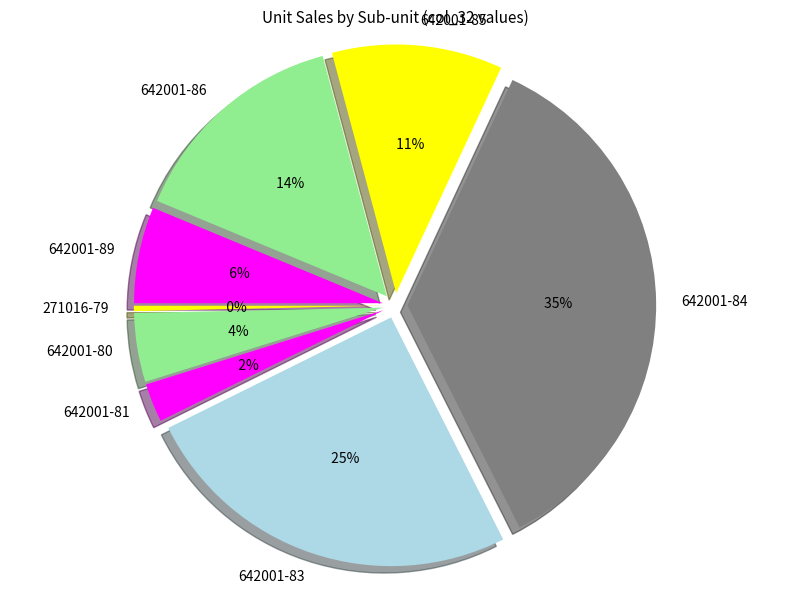

Is it true that 642001_81 is 8% of the pie?

False